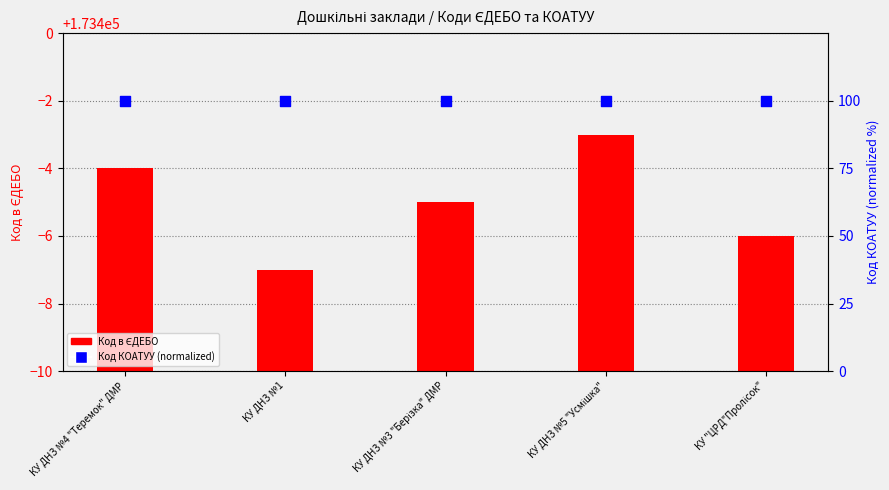

What are all the series names shown in the legend?

Код в ЄДЕБО, Код КОАТУУ (normalized)